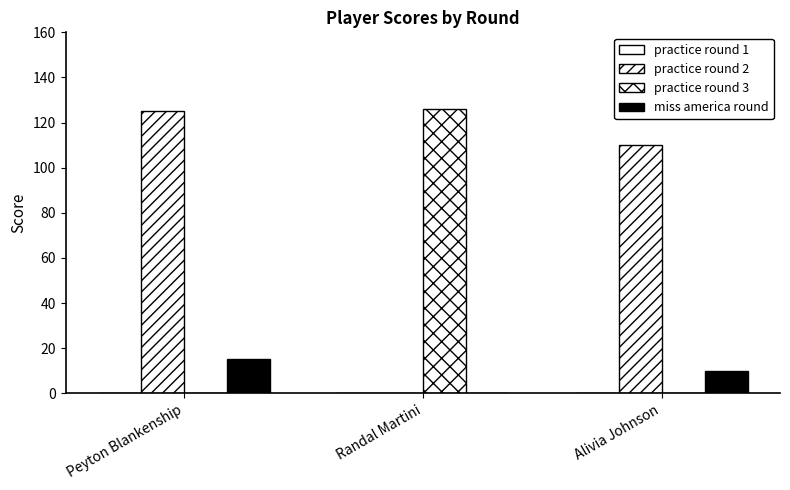

Count the number of categories in the chart.

3